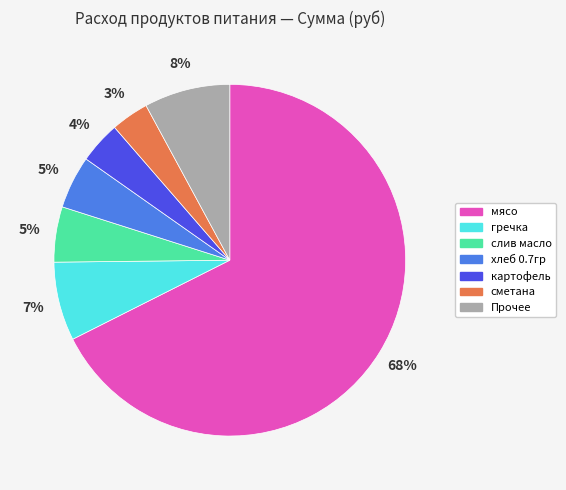

The мясо slice represents 77% of the pie. True or false?

False